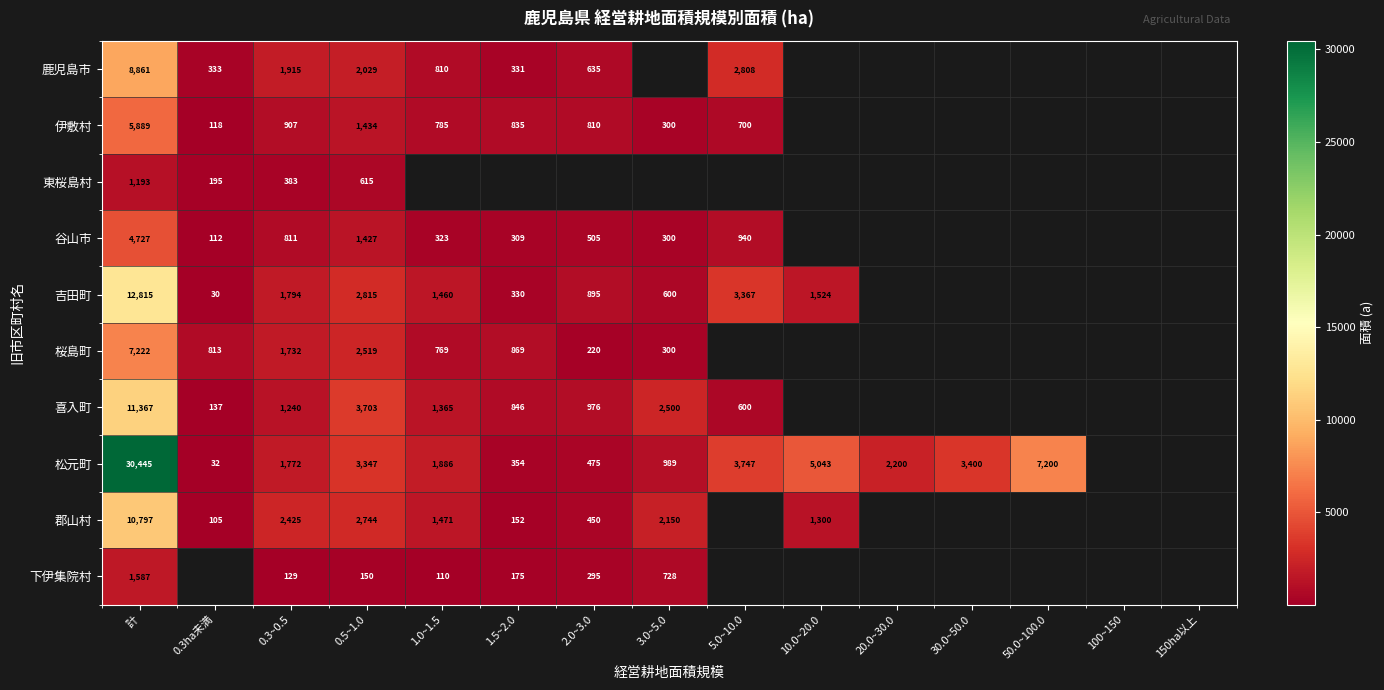

Is the value of 桜島町 at 2.0~3.0 greater than the value of 伊敷村 at 5.0~10.0?

No